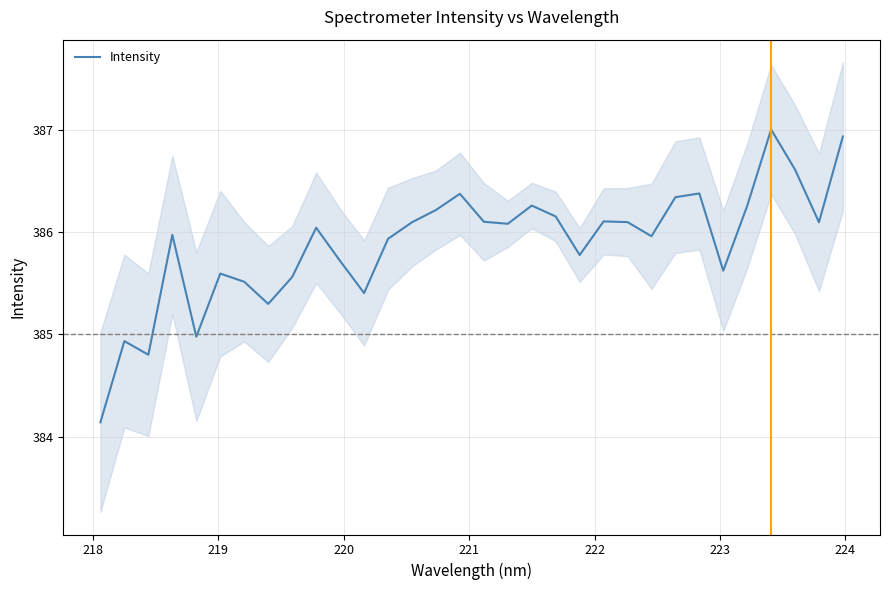

What is the minimum value for Intensity?

384.1